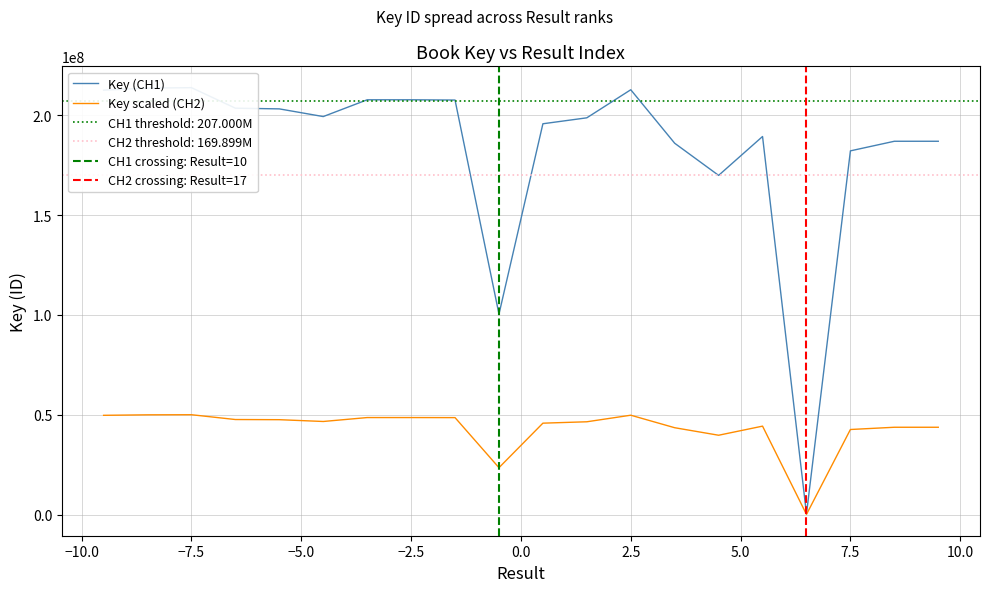

The value at 20 is 67184936. True or false?

False